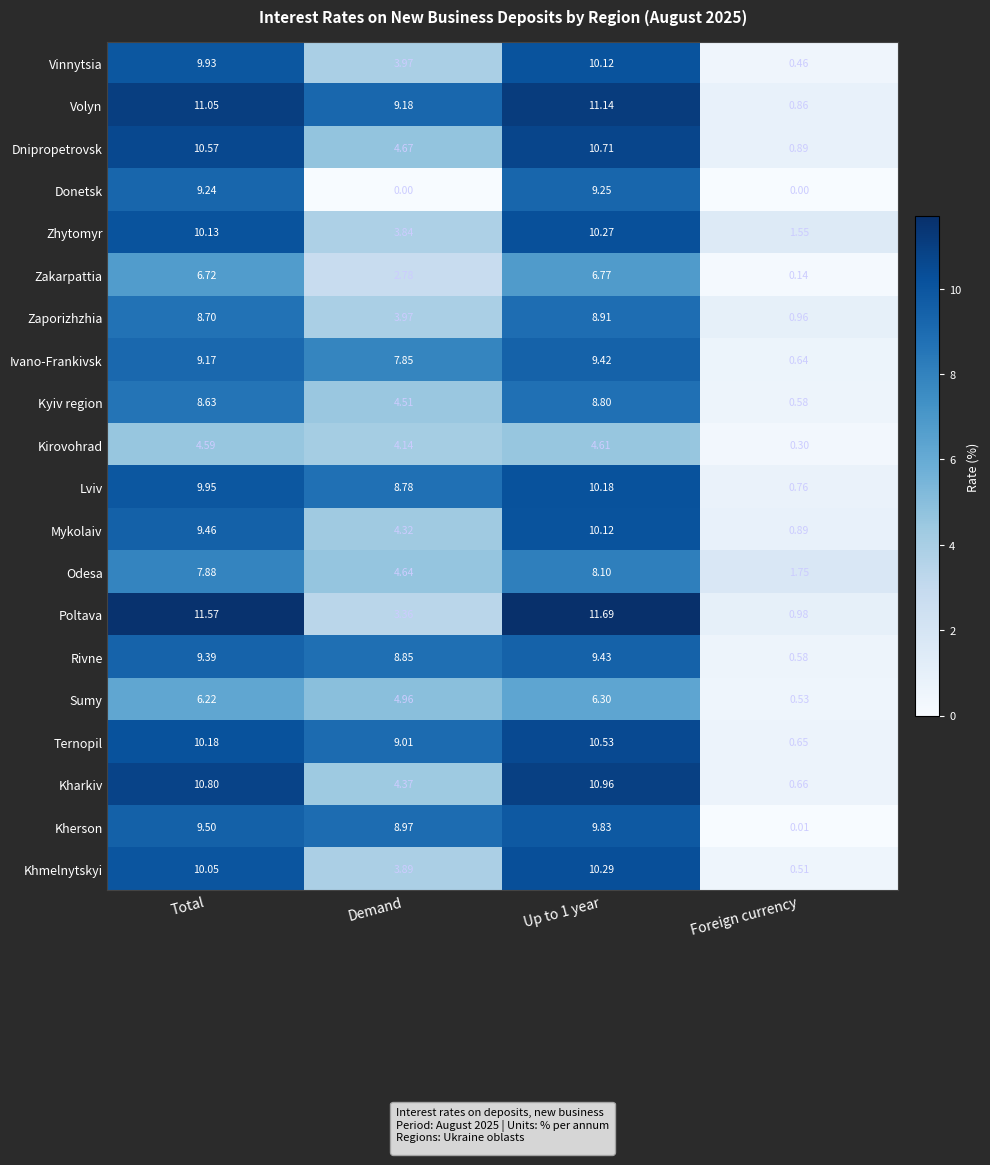

Which series has the largest range (max minus min)?

Poltava